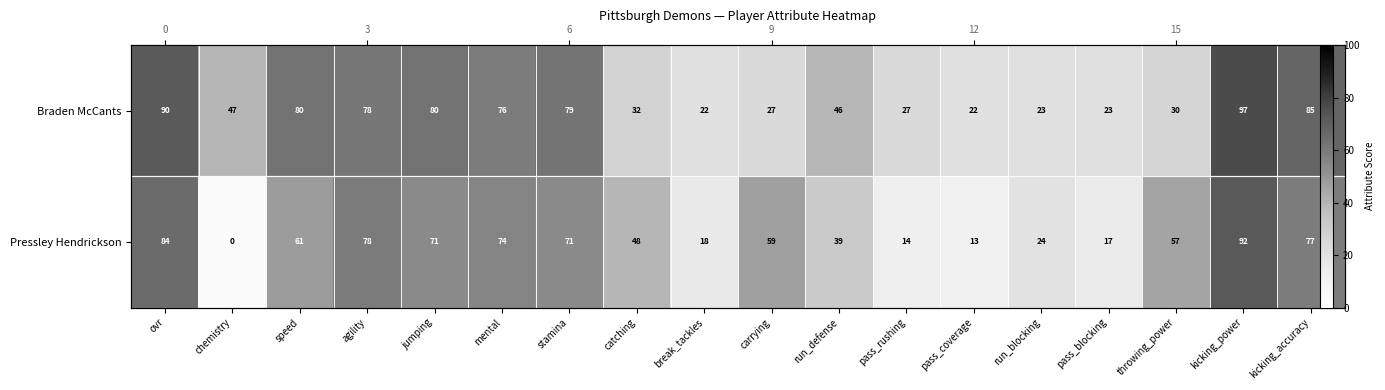

Which series has the largest total across all categories?

Braden McCants